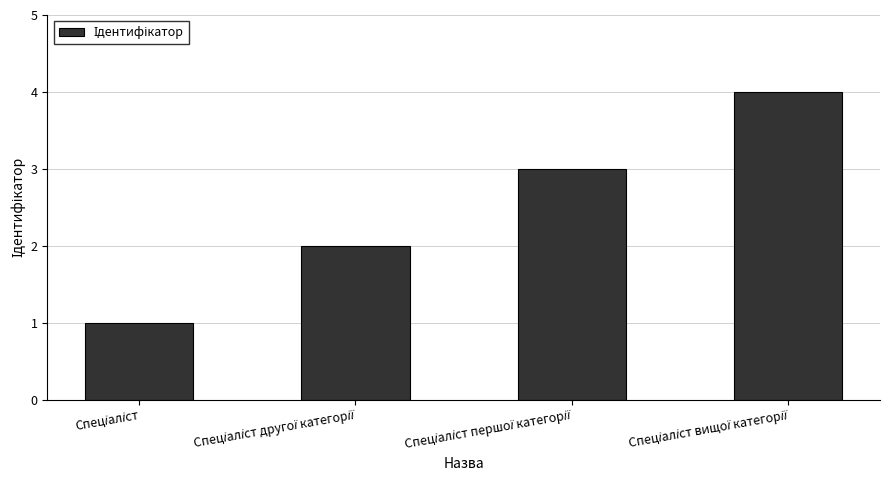

What is the sum of all values?

10